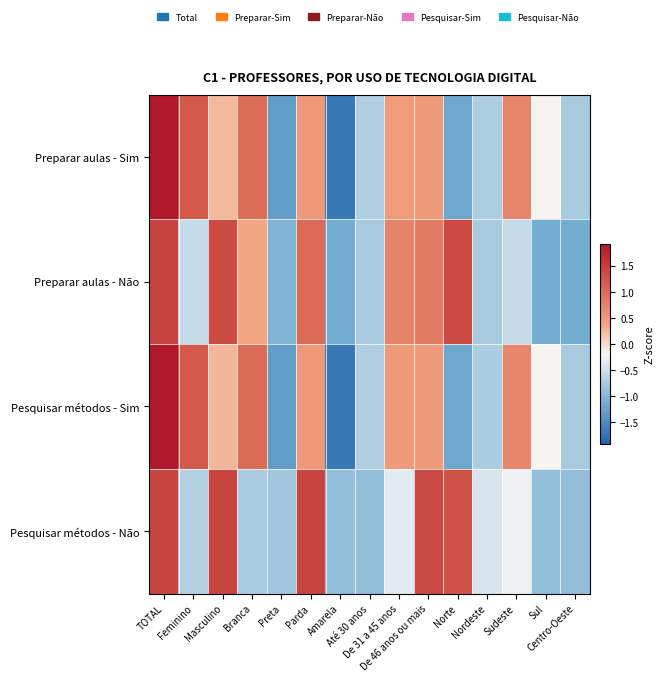

Reading right to left, transcribe all the data shown in this chart.

Preparar aulas - Sim: Centro-Oeste=-0.8	Sul=-0.2	Sudeste=0.7	Nordeste=-0.7	Norte=-1.2	De 46 anos ou mais=0.5	De 31 a 45 anos=0.5	Até 30 anos=-0.7	Amarela=-1.7	Parda=0.5	Preta=-1.3	Branca=1.0	Masculino=0.3	Feminino=1.2	TOTAL=1.9
Preparar aulas - Não: Centro-Oeste=-1.1	Sul=-1.1	Sudeste=-0.6	Nordeste=-0.8	Norte=1.4	De 46 anos ou mais=0.8	De 31 a 45 anos=0.7	Até 30 anos=-0.8	Amarela=-1.1	Parda=1.0	Preta=-1.0	Branca=0.4	Masculino=1.4	Feminino=-0.5	TOTAL=1.4
Pesquisar métodos - Sim: Centro-Oeste=-0.8	Sul=-0.2	Sudeste=0.7	Nordeste=-0.7	Norte=-1.2	De 46 anos ou mais=0.5	De 31 a 45 anos=0.5	Até 30 anos=-0.7	Amarela=-1.7	Parda=0.5	Preta=-1.3	Branca=1.0	Masculino=0.3	Feminino=1.2	TOTAL=1.9
Pesquisar métodos - Não: Centro-Oeste=-0.9	Sul=-0.9	Sudeste=-0.3	Nordeste=-0.4	Norte=1.3	De 46 anos ou mais=1.4	De 31 a 45 anos=-0.4	Até 30 anos=-0.9	Amarela=-0.9	Parda=1.4	Preta=-0.8	Branca=-0.7	Masculino=1.4	Feminino=-0.7	TOTAL=1.4